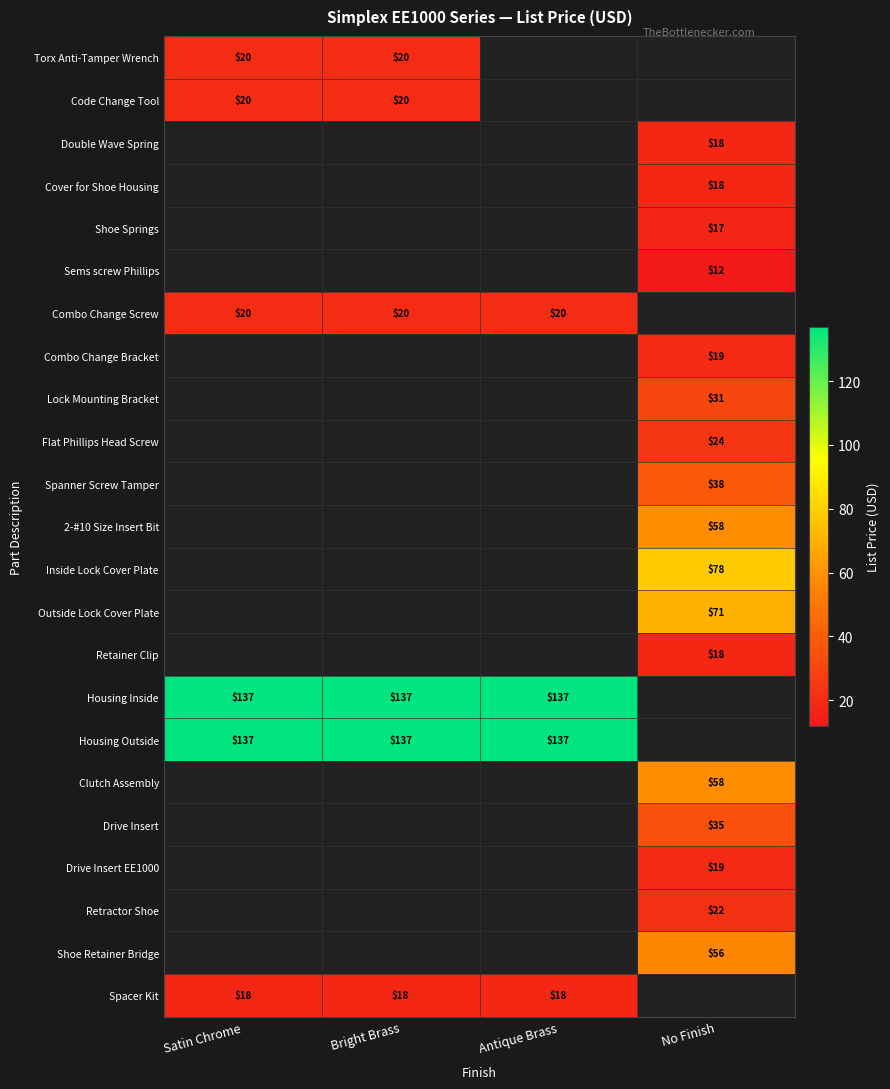

What is the sum of the Combo Change Screw values at Satin Chrome and Bright Brass?

40